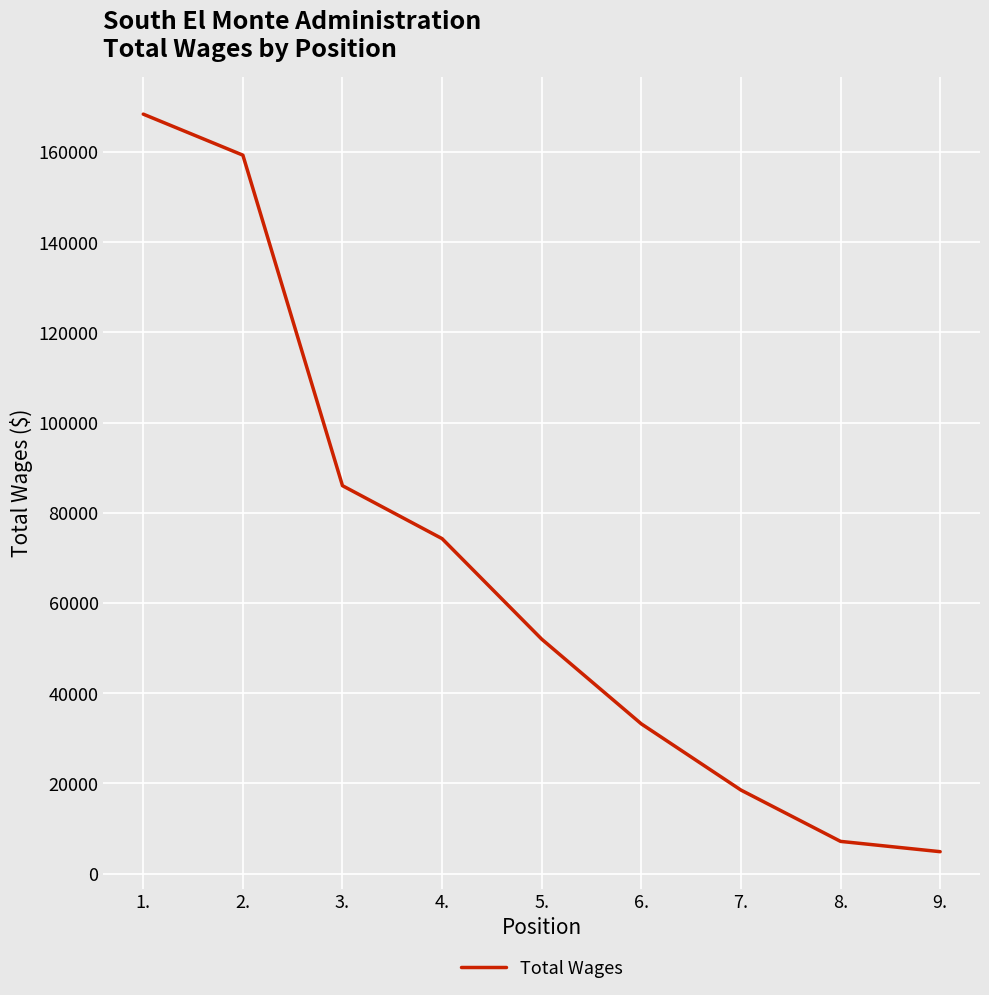

What is the difference between the values at 2. and 4.?

85027